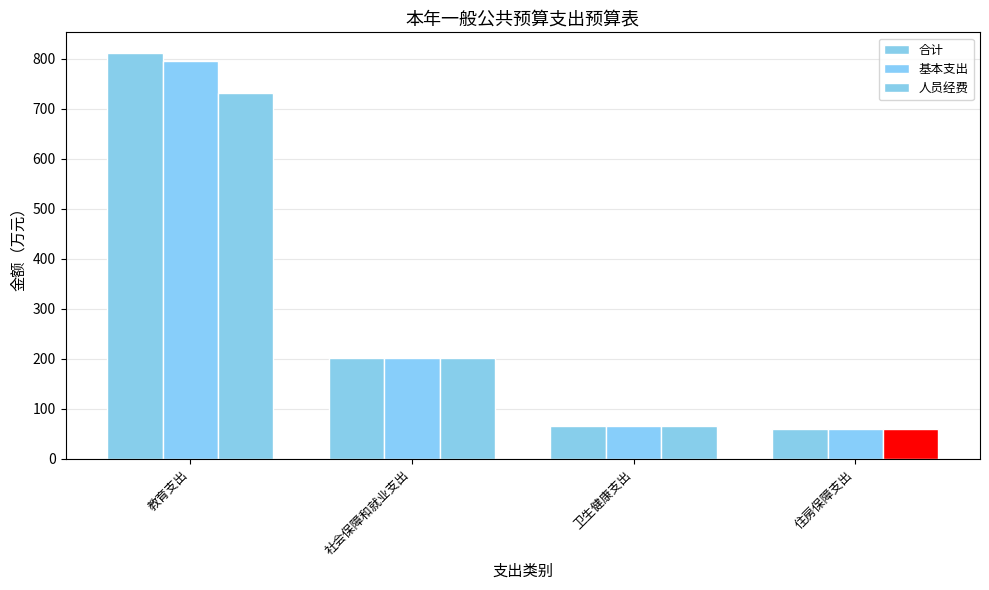

How many data points in 合计 are less than 201?

2